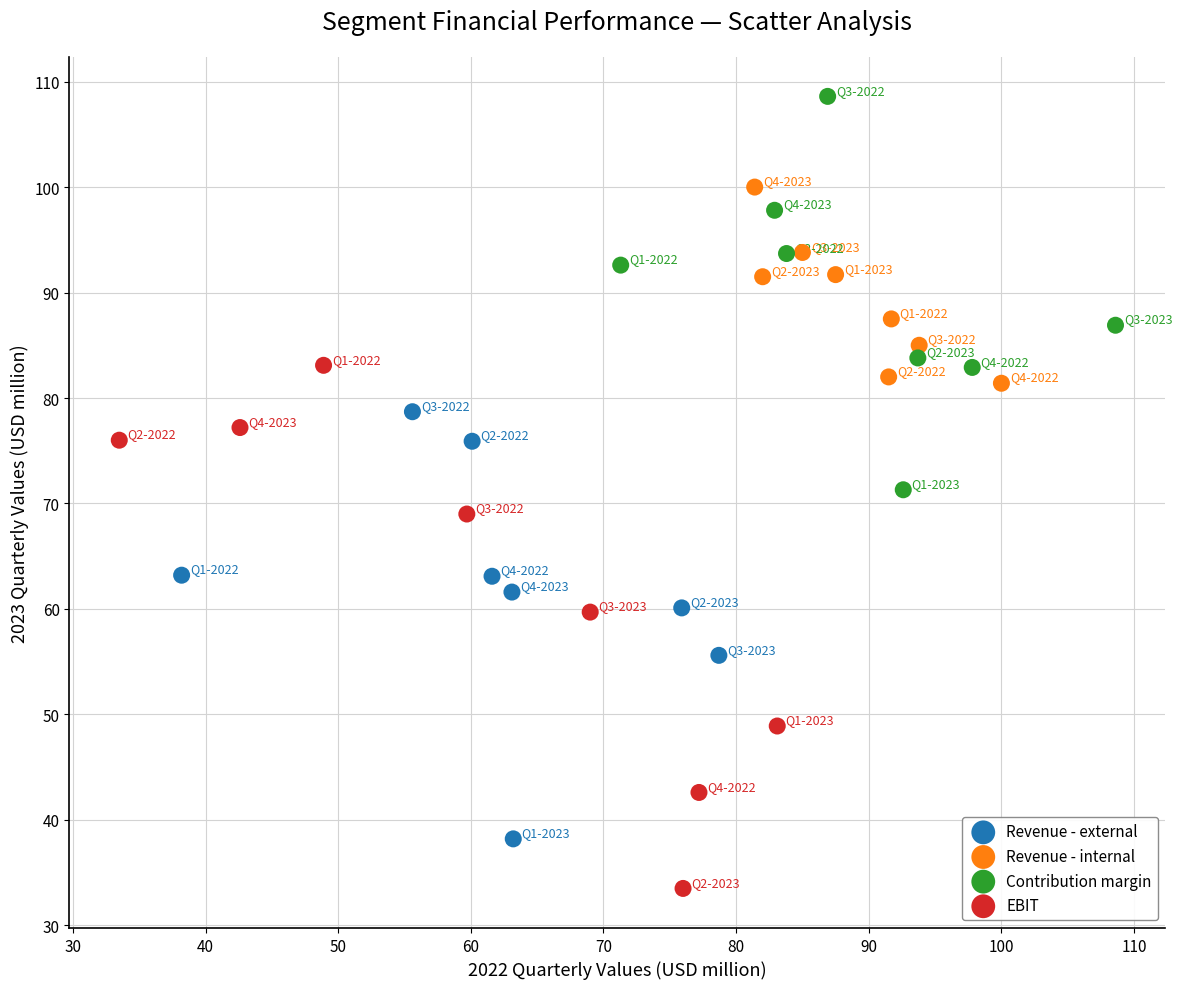

Which series contains the highest Y value?

Contribution margin